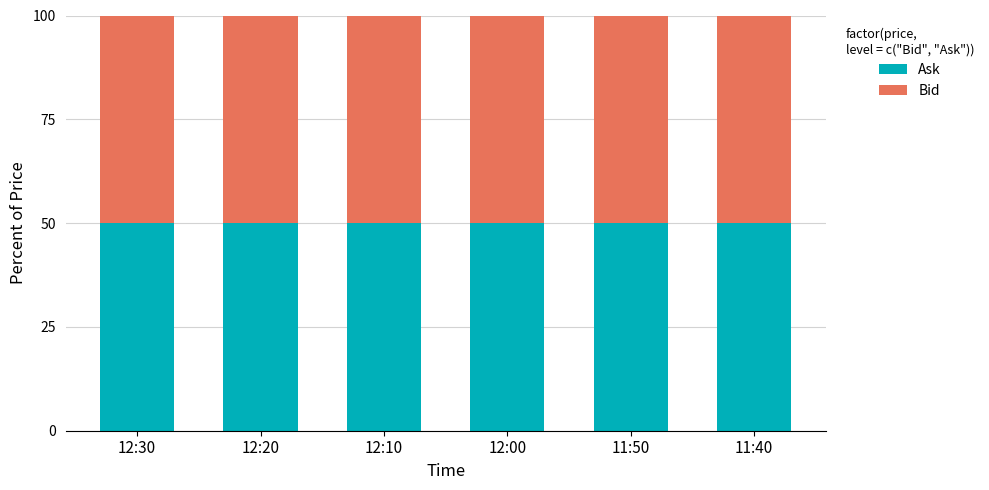

True or false: Ask has a value of 50.1 at 12:20.

True